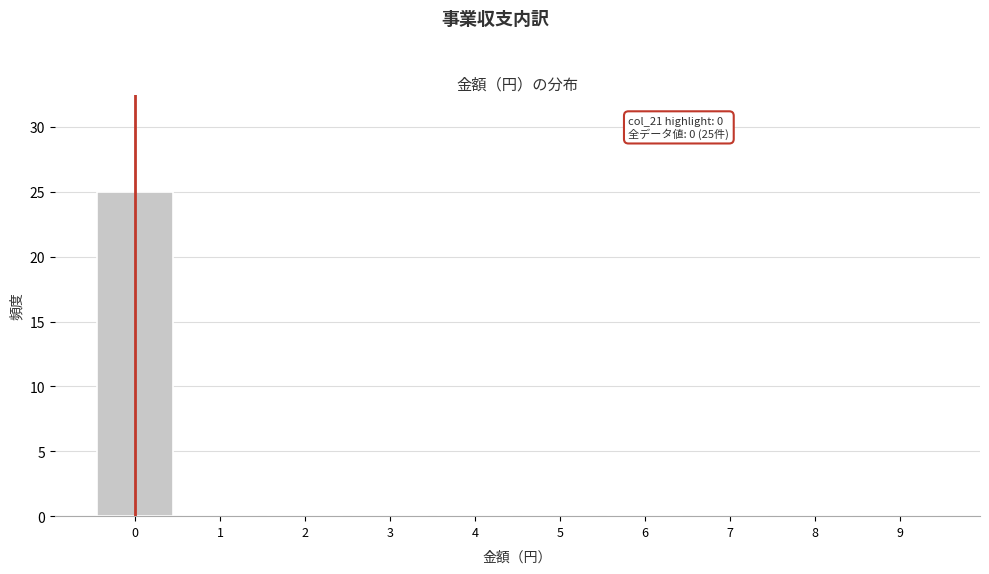

Which range on the x-axis has the tallest bar?

-0.5 to 0.5